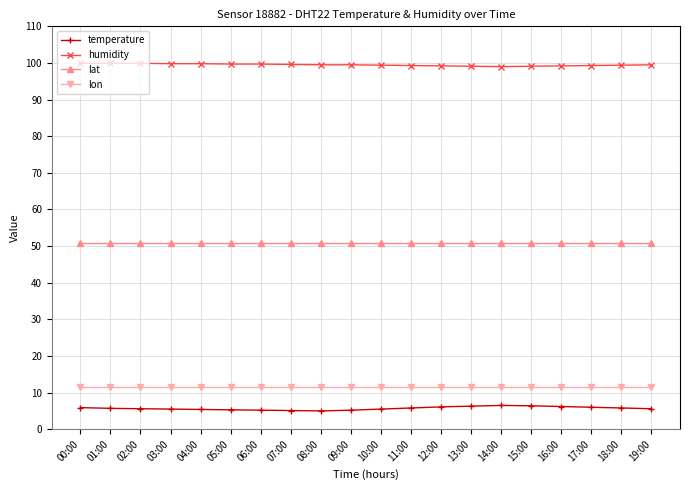

Which series has the widest spread of values?

temperature